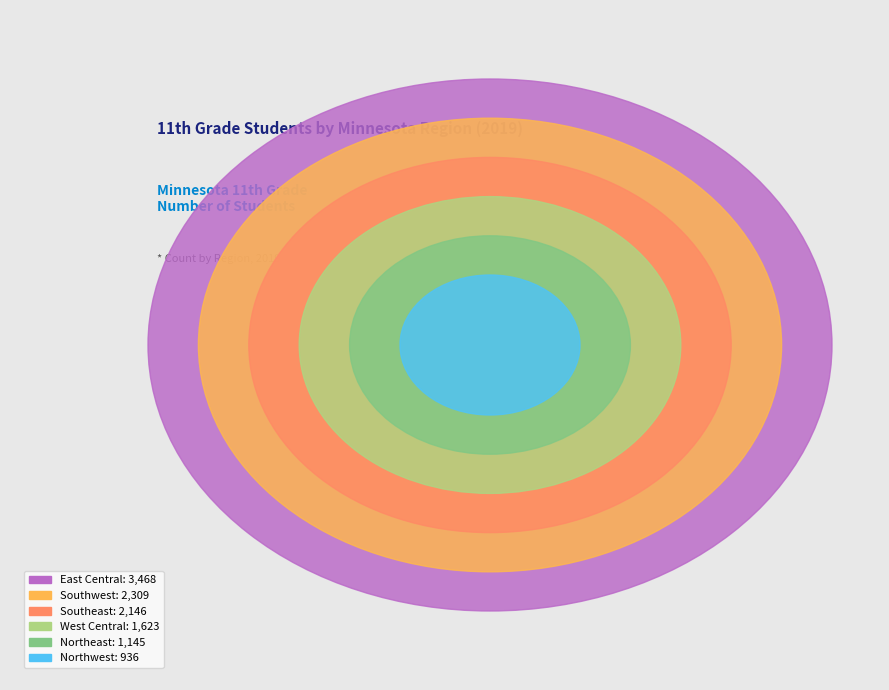

Does any single category account for the majority?

No